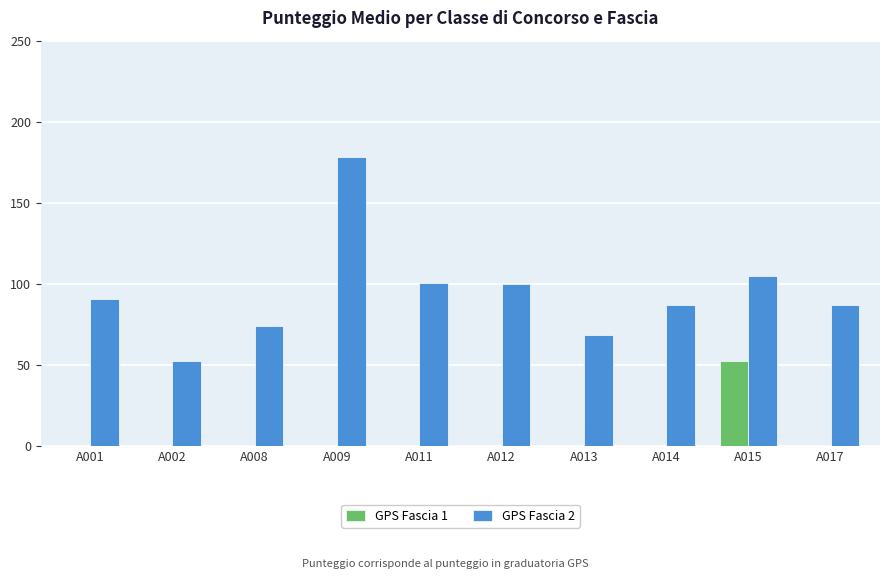

Which series has the largest range (max minus min)?

GPS Fascia 2